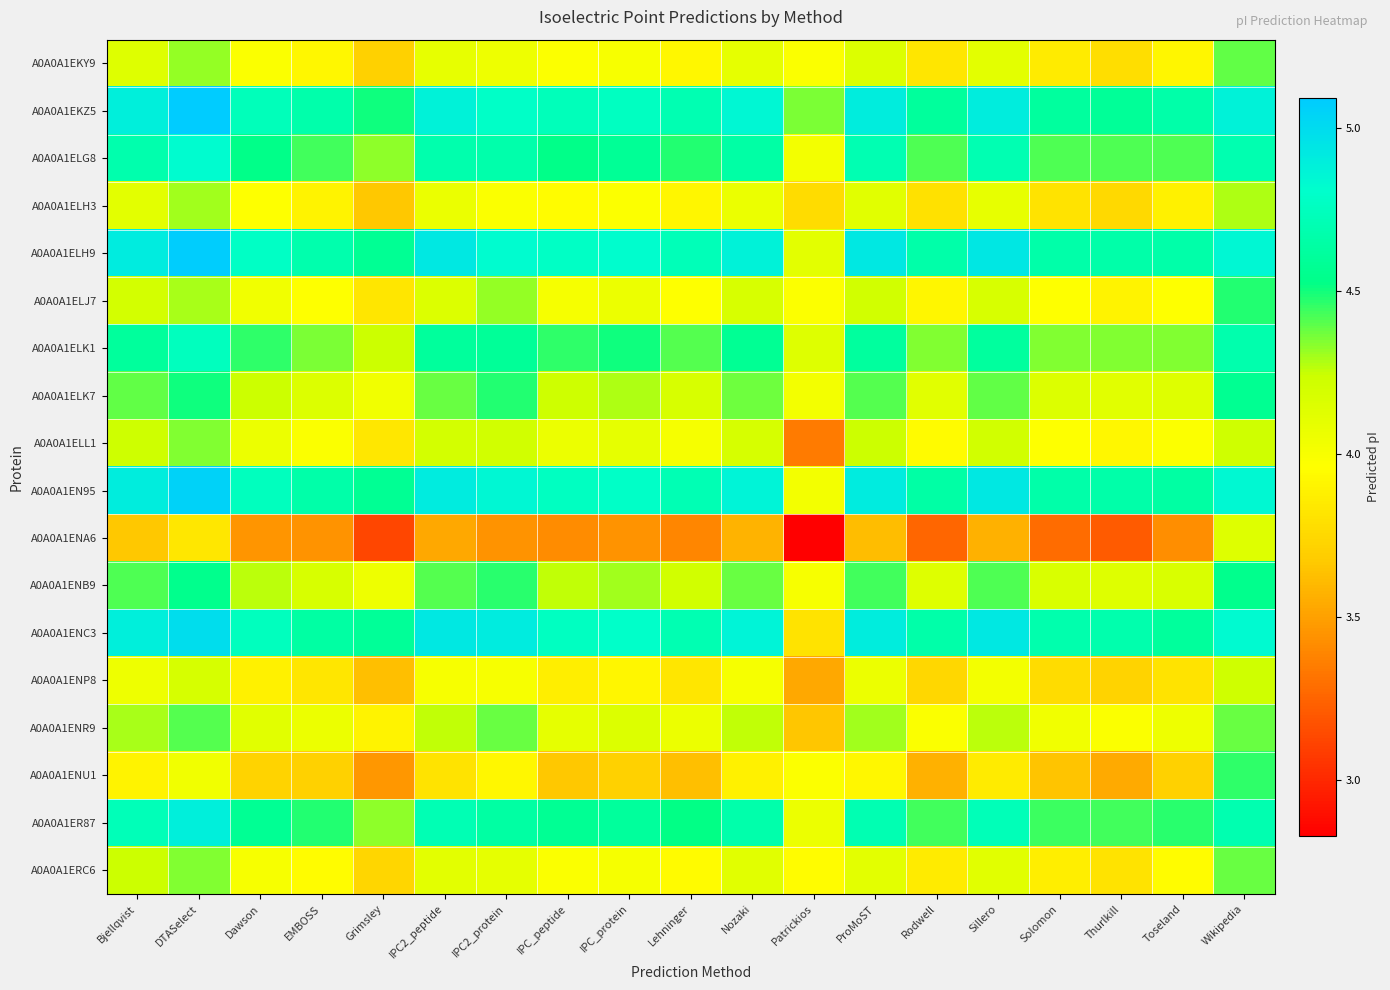

At Solomon, list the series in order from largest to smallest.

A0A0A1ENC3, A0A0A1ELH9, A0A0A1EN95, A0A0A1EKZ5, A0A0A1ER87, A0A0A1ELG8, A0A0A1ELK1, A0A0A1ENB9, A0A0A1ELK7, A0A0A1ENR9, A0A0A1ELJ7, A0A0A1ELL1, A0A0A1ERC6, A0A0A1EKY9, A0A0A1ELH3, A0A0A1ENP8, A0A0A1ENU1, A0A0A1ENA6